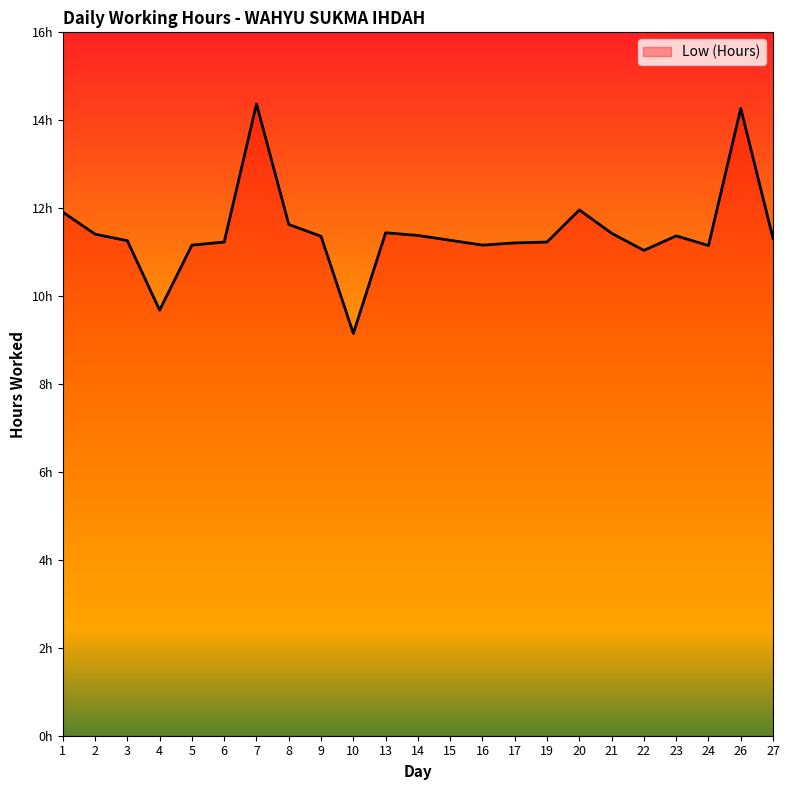

Does the chart display data point markers on the line(s)?

No